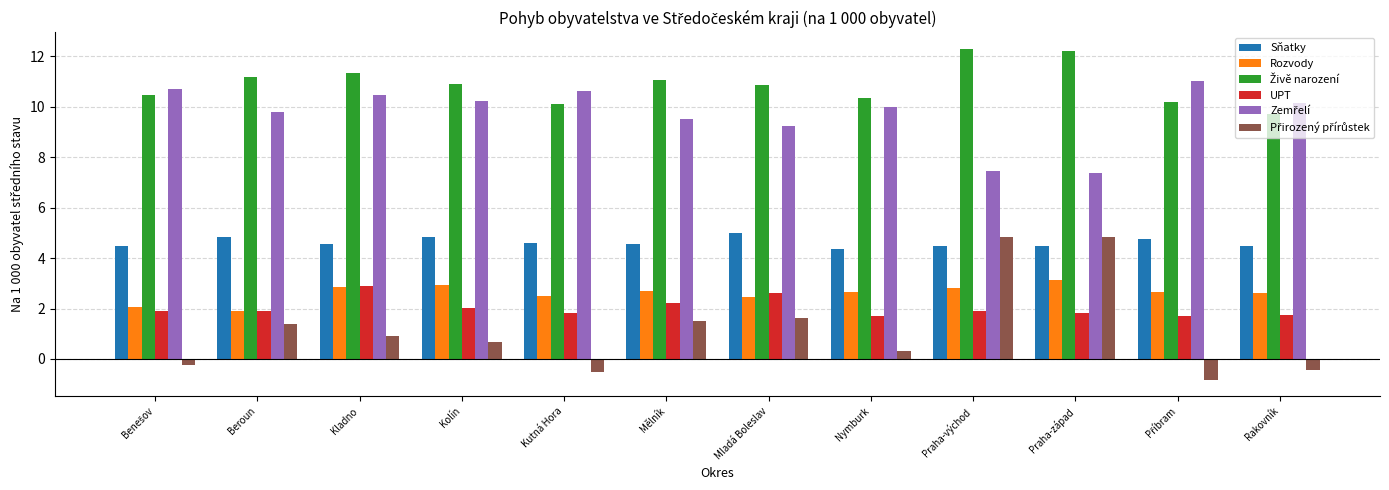

How many categories are shown in the chart?

12